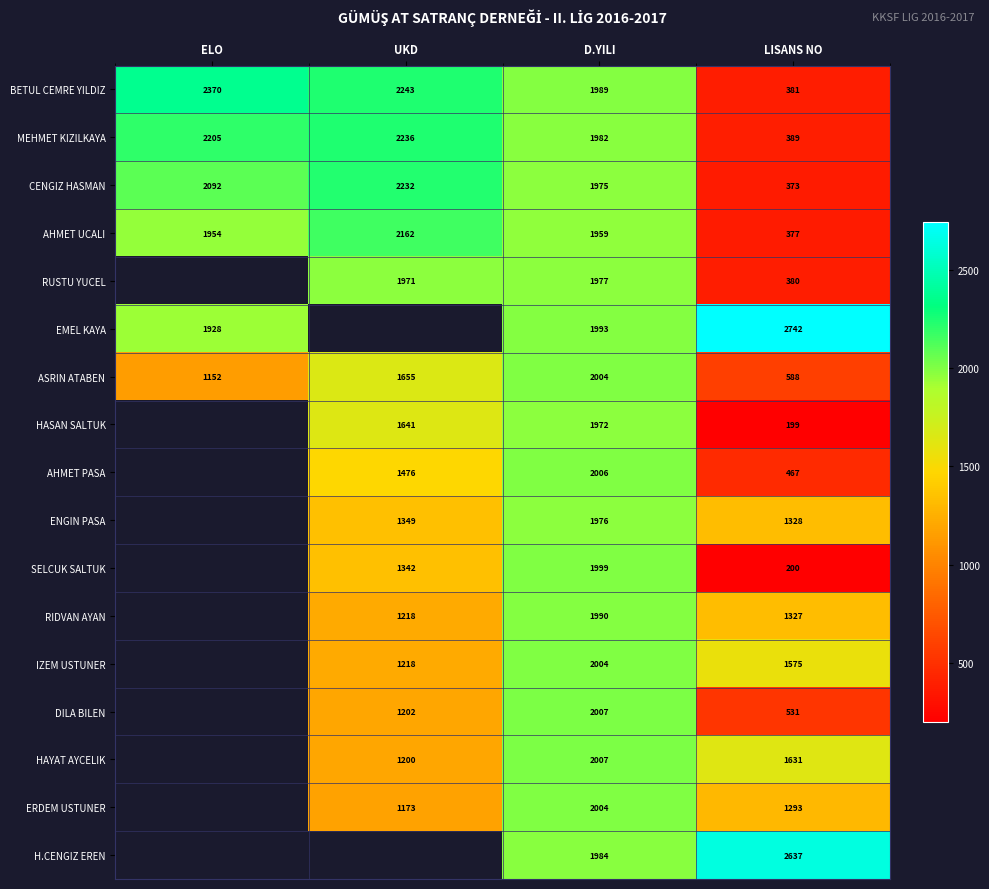

Is it true that SELCUK SALTUK equals 109 at LISANS NO?

False